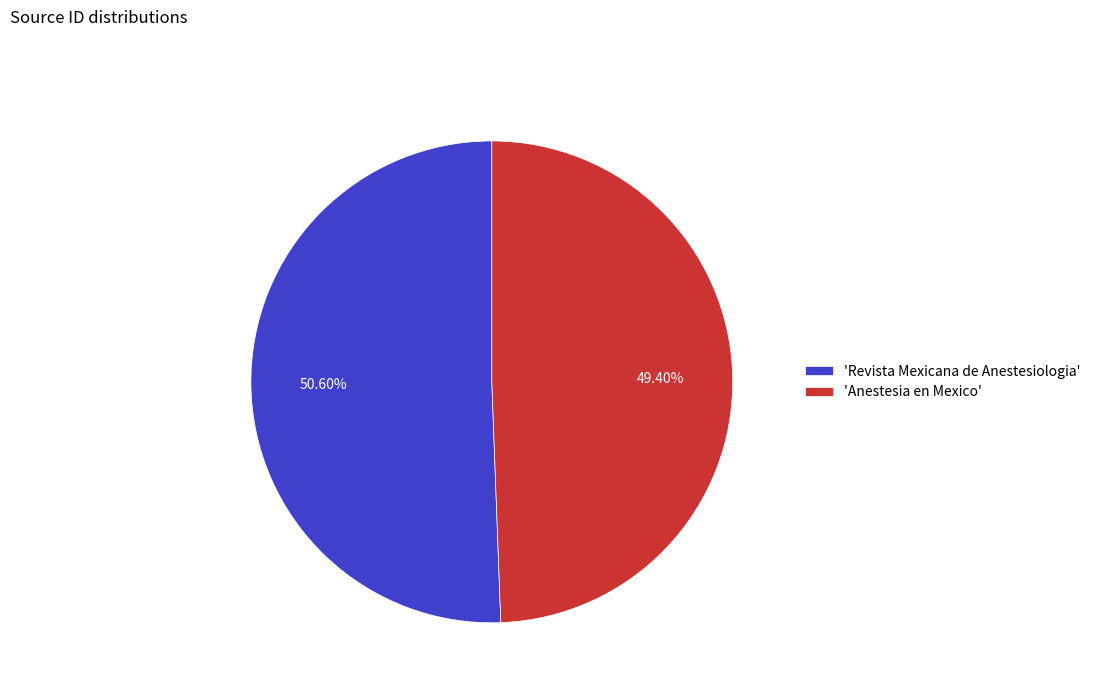

What is the majority slice?

'Revista Mexicana de Anestesiologia'